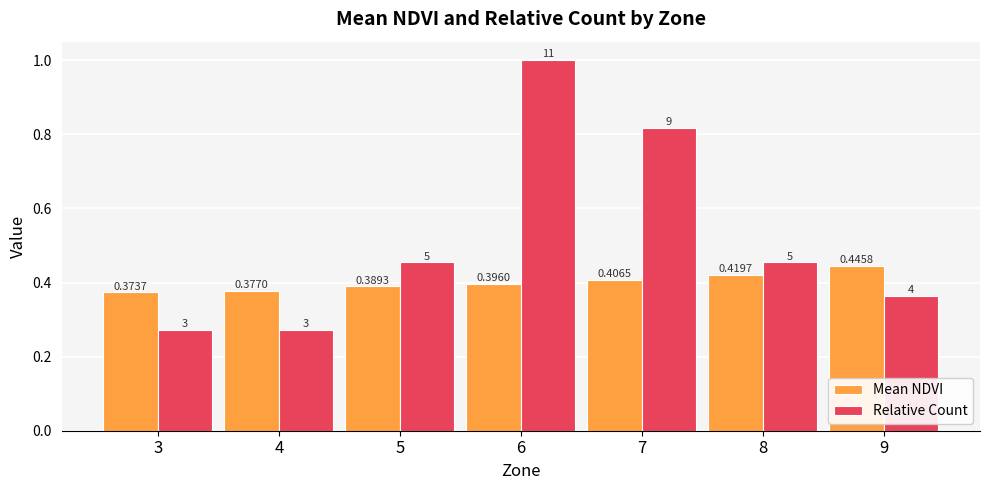

List the series in order of their peak value, lowest first.

Mean NDVI, Relative Count